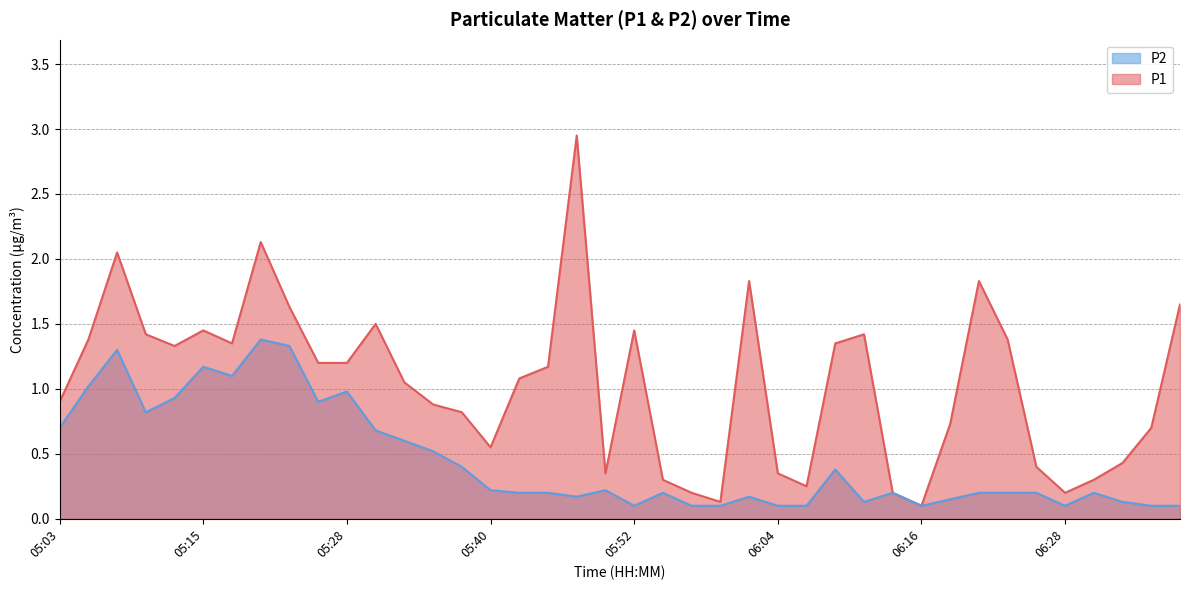

Between 06:38 and 06:07, which is larger?

06:38